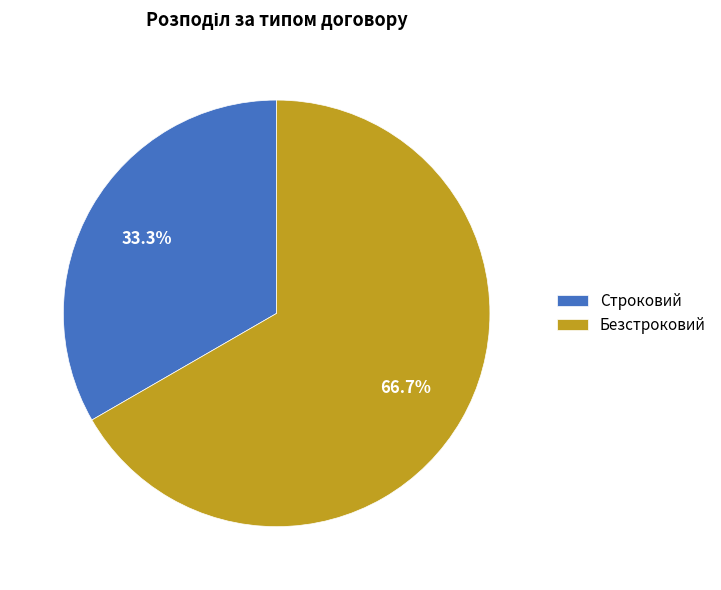

How many segments does this pie chart have?

2